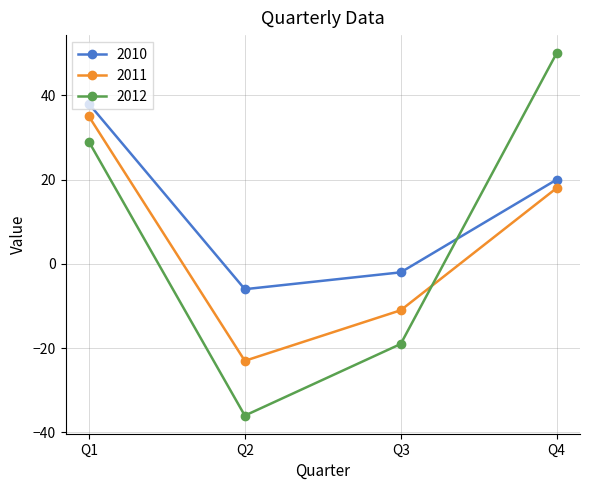

What is the approximate value of 2011 at Q1, to the nearest 10?

40